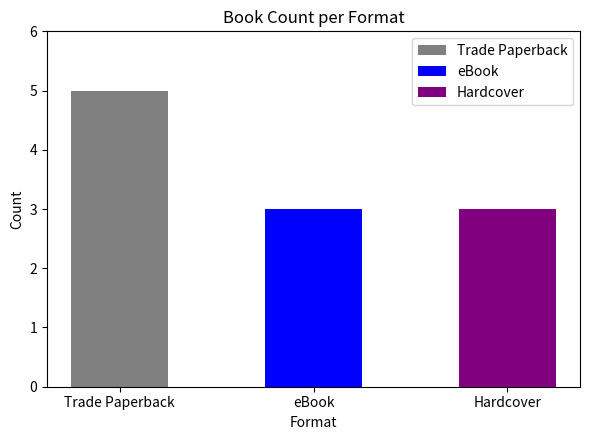

Which has a higher value, Hardcover or Trade Paperback?

Trade Paperback